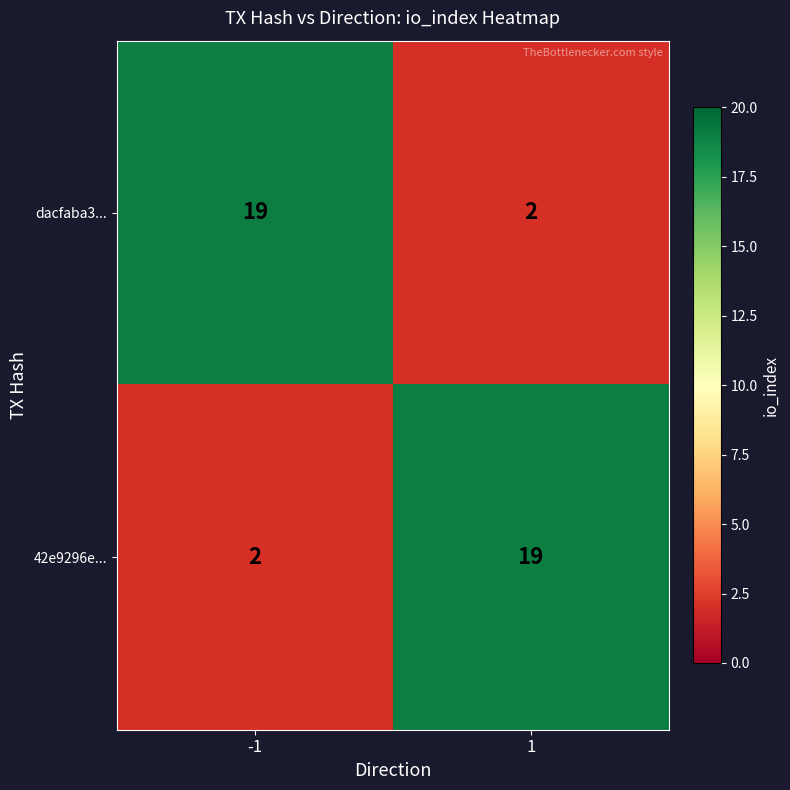

What is the total value across all series at 1?

21